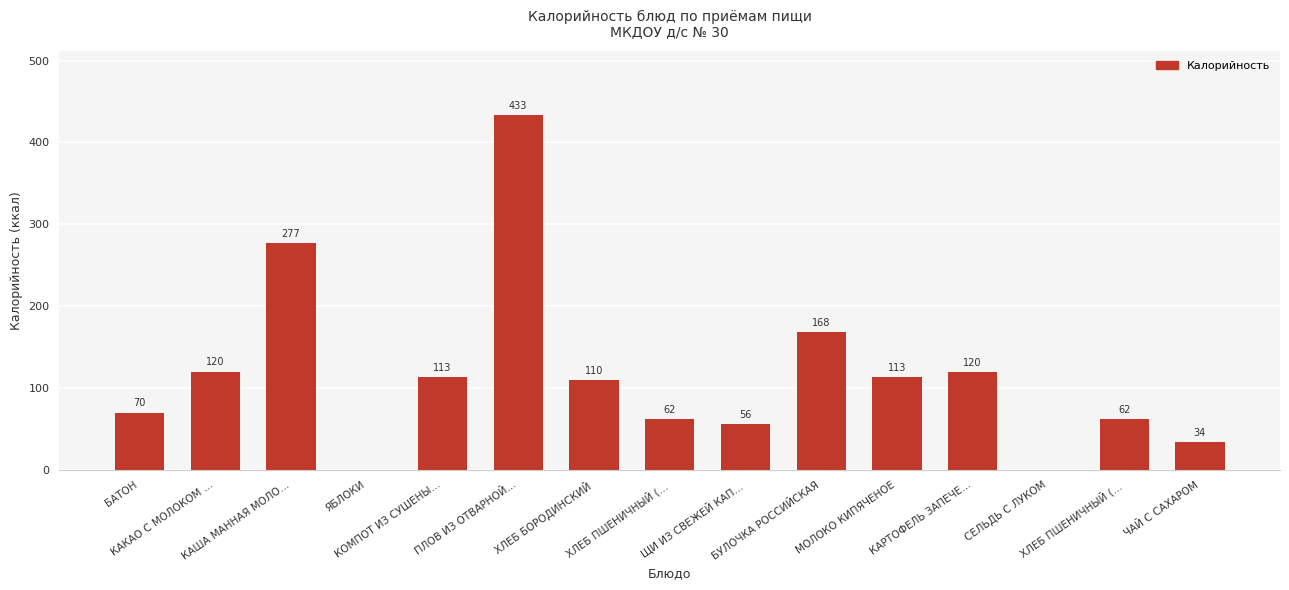

How many data points does each series have?

15